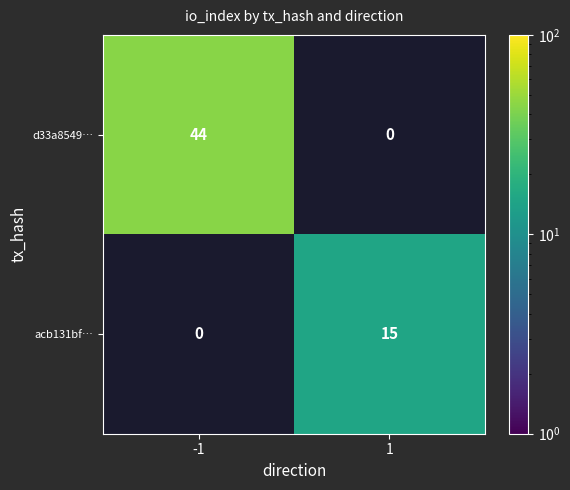

True or false: d33a8549… has a value of 78 at -1.

False